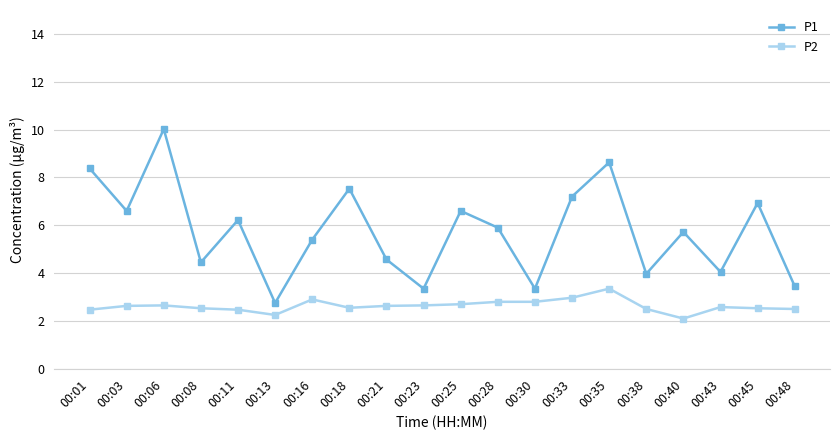

How many series are shown in this chart?

2